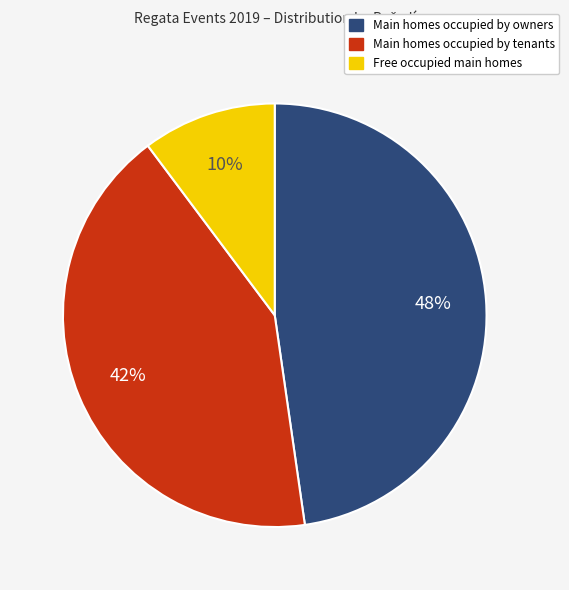

Is there a majority slice in this chart?

No